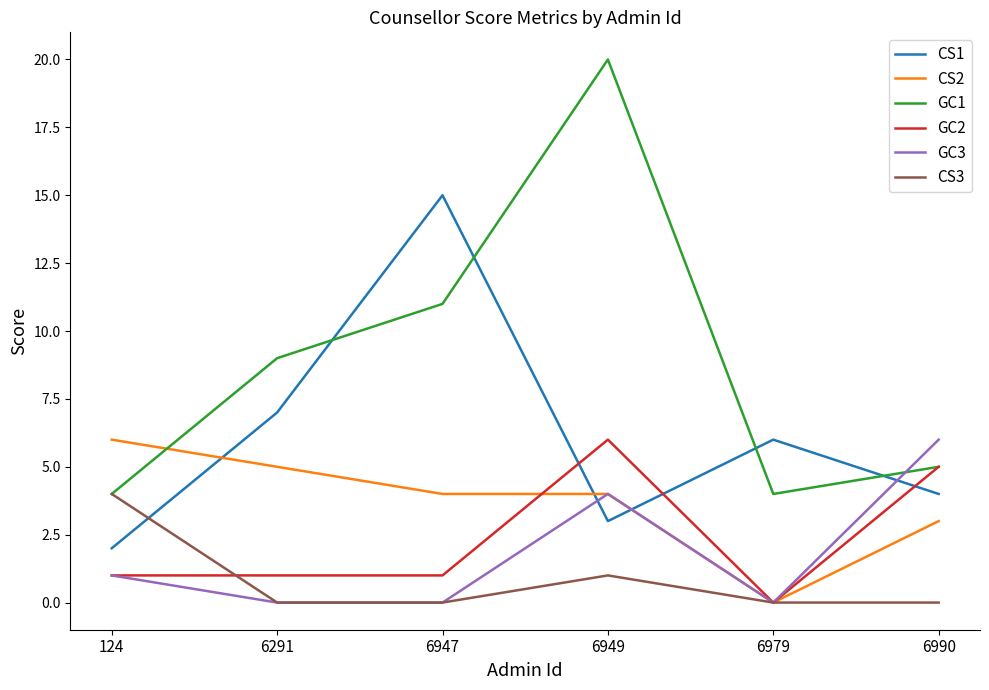

At which label is GC3 closest to 3?

6949